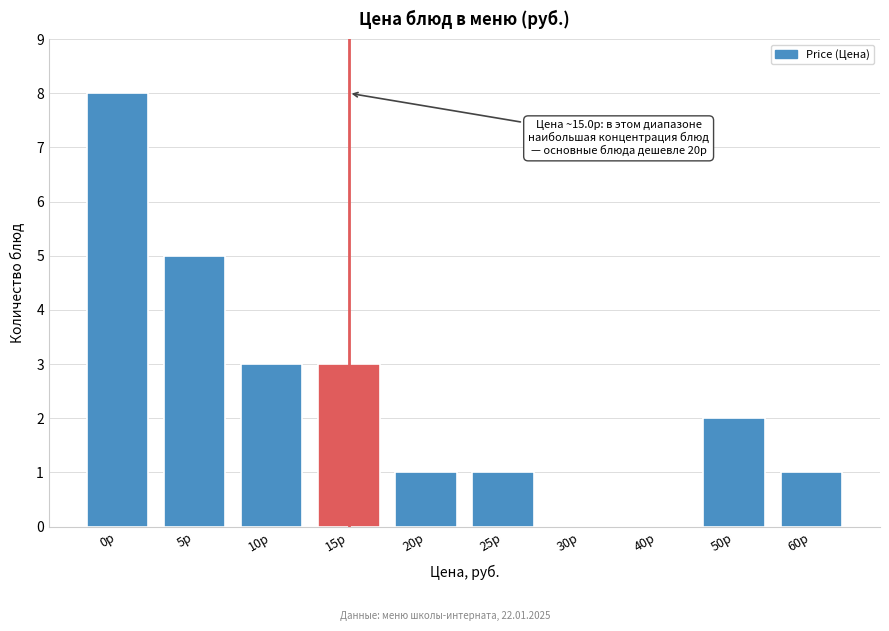

Reading right to left, transcribe all the data shown in this chart.

60р=1	50р=2	40р=0	30р=0	25р=1	20р=1	15р=3	10р=3	5р=5	0р=8